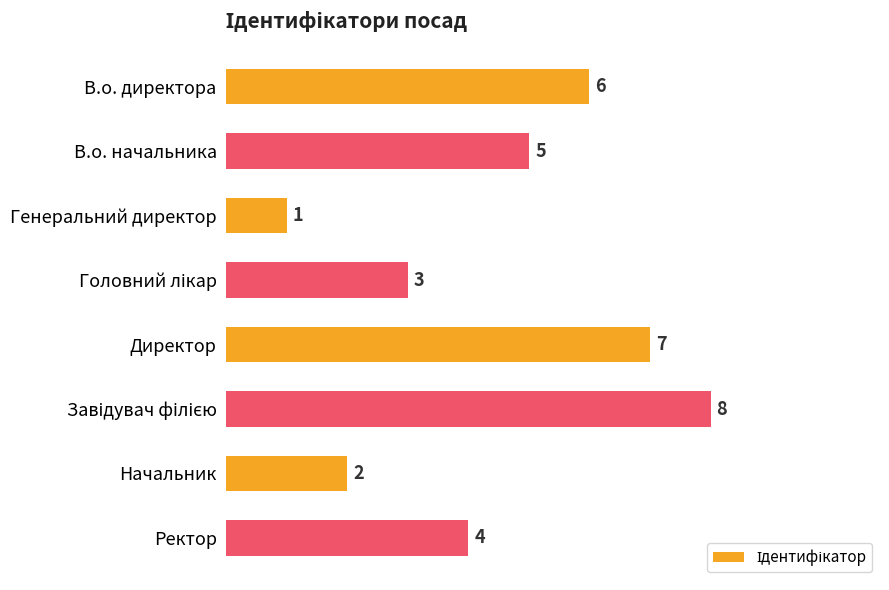

Count the values in the range 3 to 7.

5